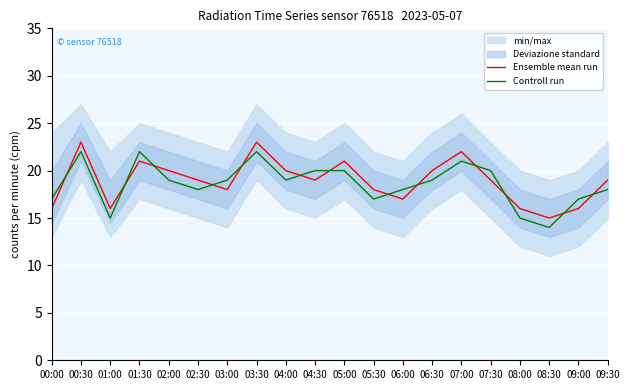

What is the difference between the highest and lowest values at 01:30?

1